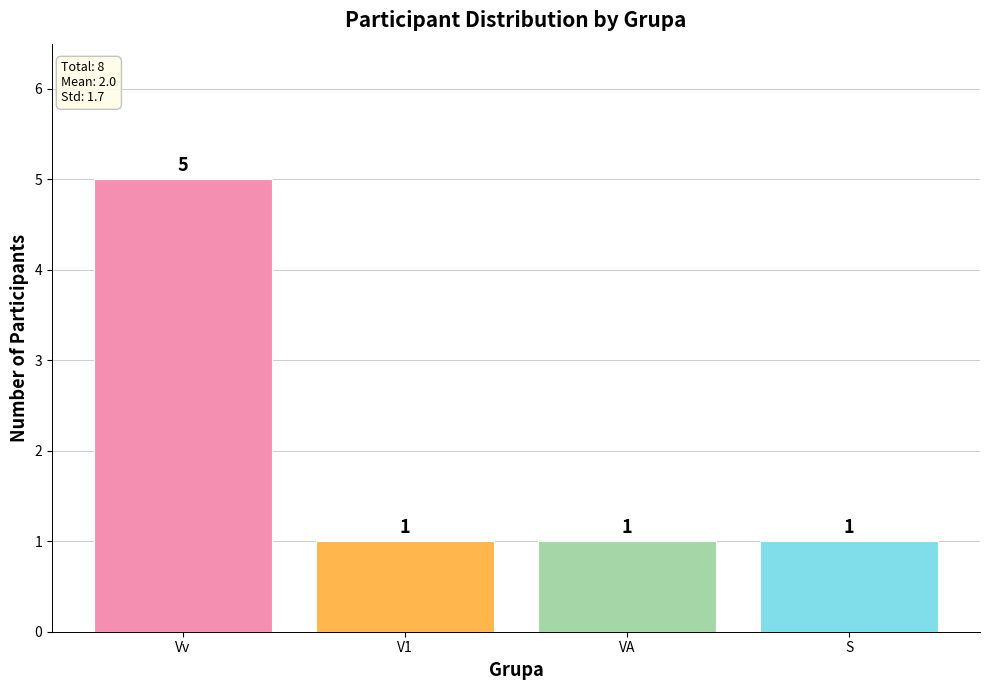

What is the maximum value shown in the chart?

5